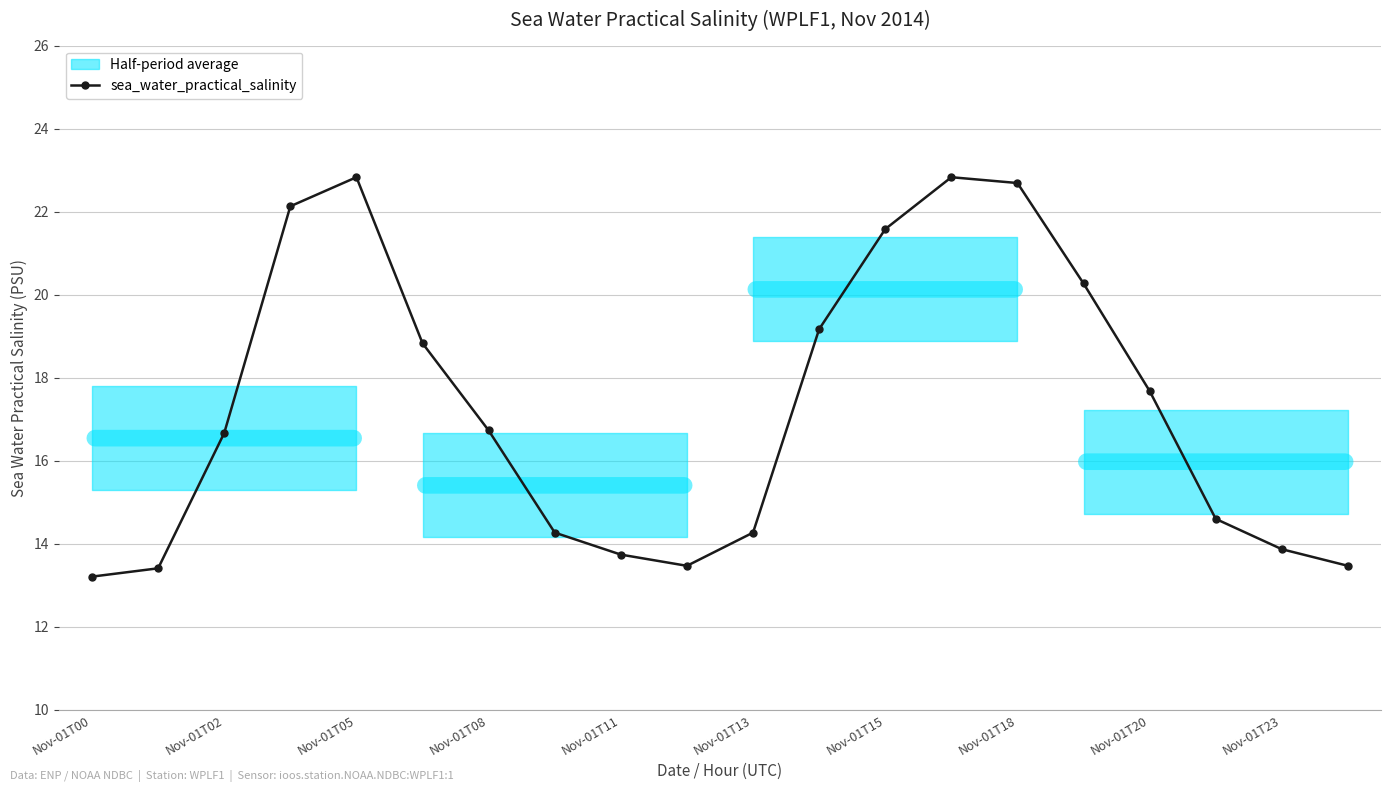

The value of sea_water_practical_salinity at Nov-01T02 is 16.7. True or false?

True